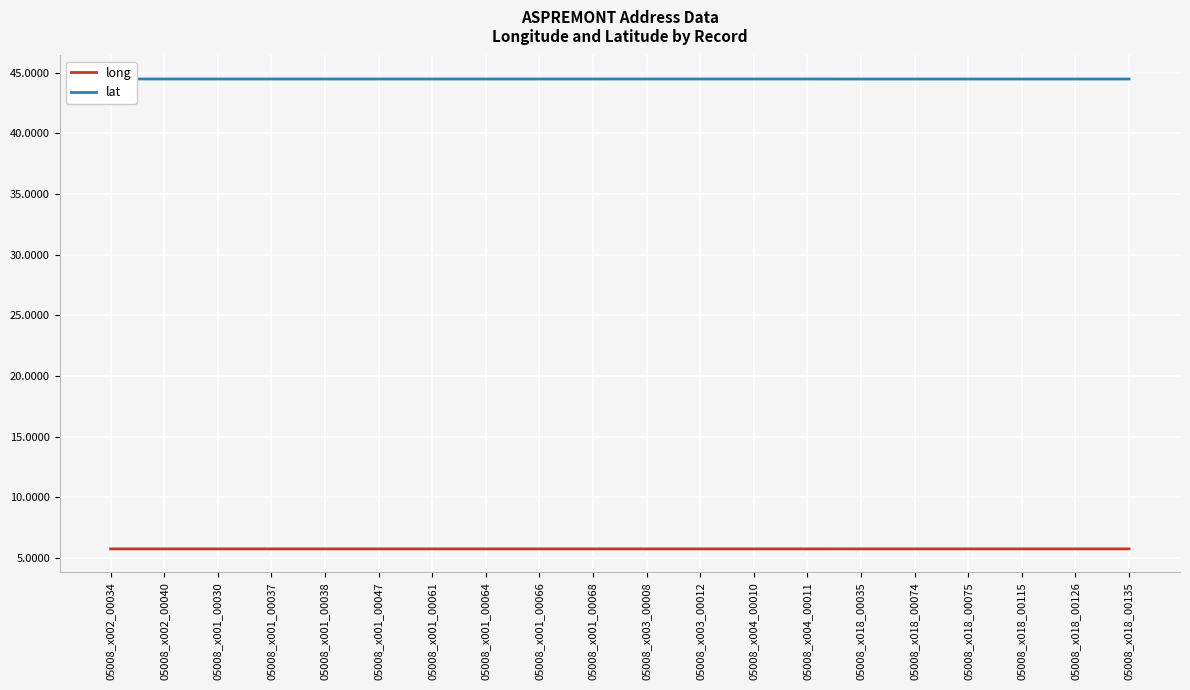

What is the difference between the highest and lowest values at 05008_x001_00061?

38.8